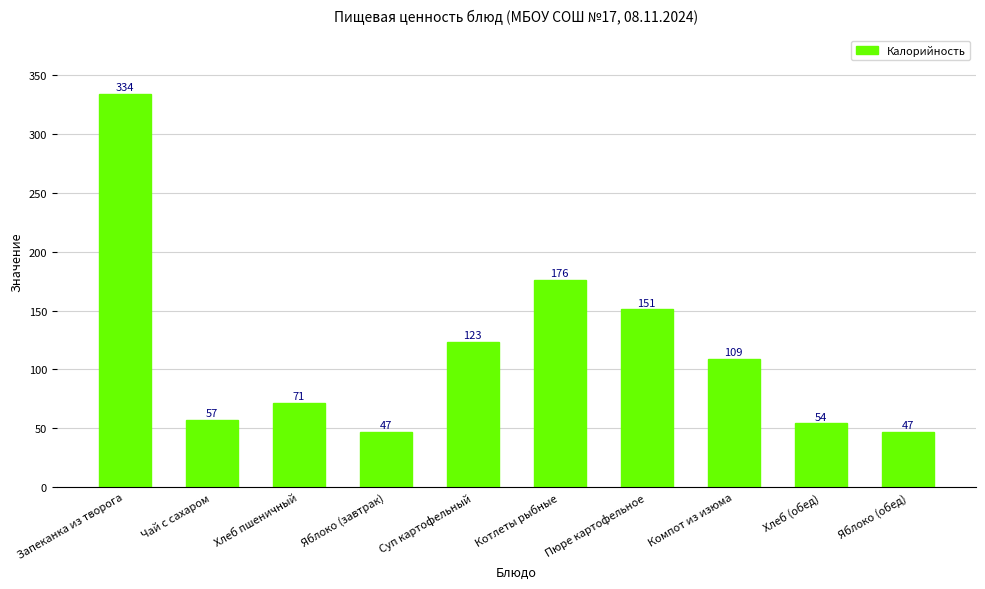

What is the sum of all values?

1169.8